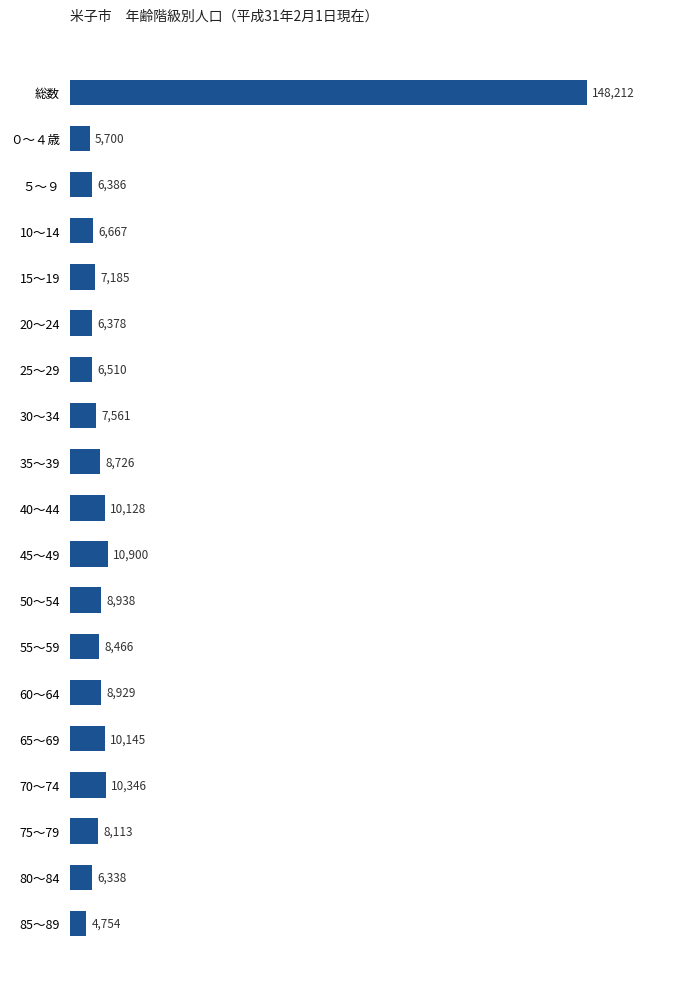

Does the chart contain stacked bars?

No